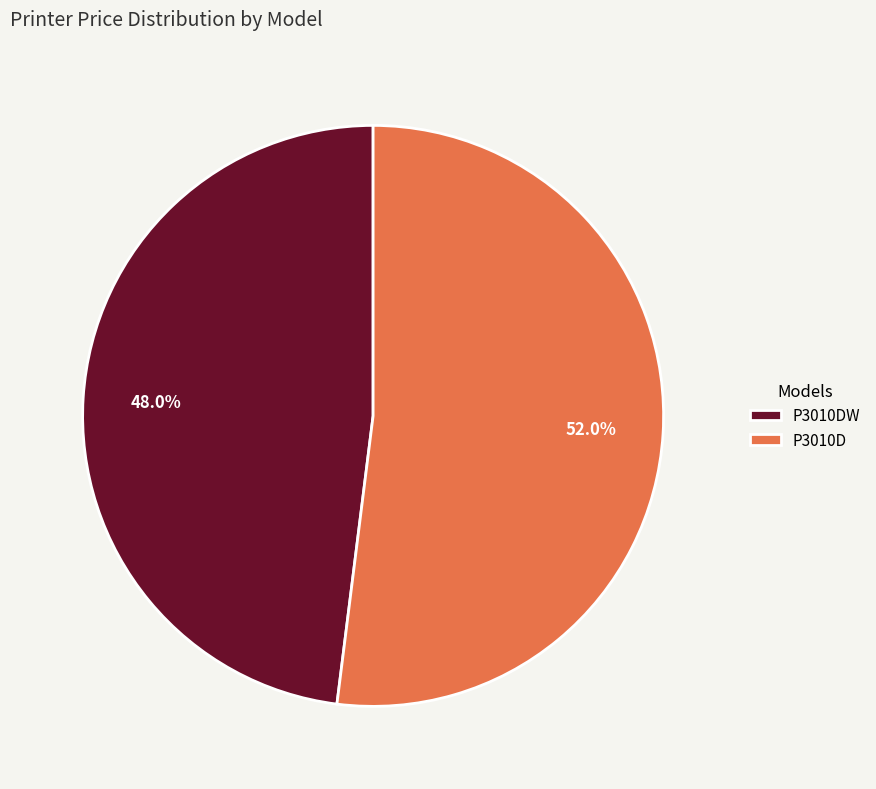

Which category accounts for the majority?

P3010D